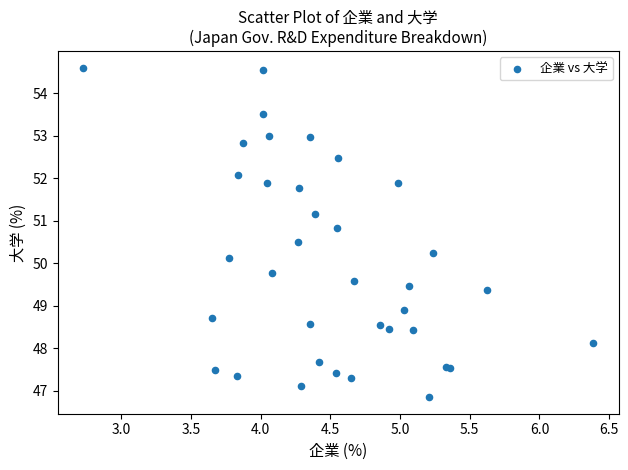

What Y value in the scatter plot is closest to 50?

50.1